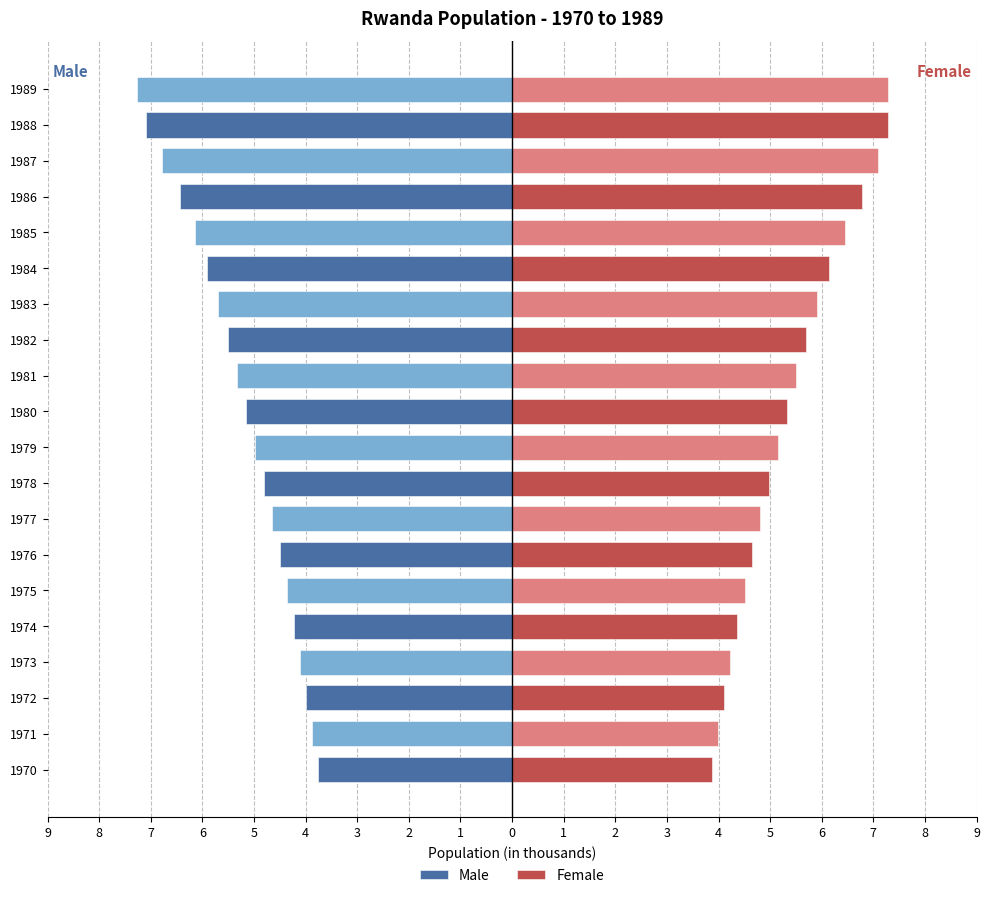

At how many categories does at least one series exceed -1?

20